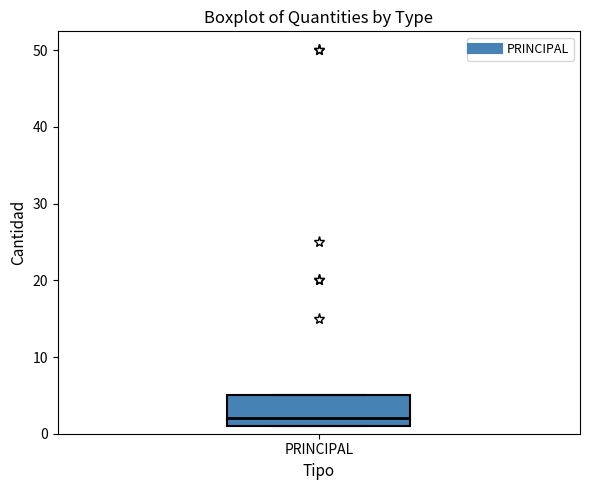

Read this box plot against the y-axis: the position of the median line, the range covered by the box, and the ends of both whiskers. The values are not printed on the chart, so give them approximately, as read against the axis.

median 2, box 1 to 5, whiskers 1 to 5